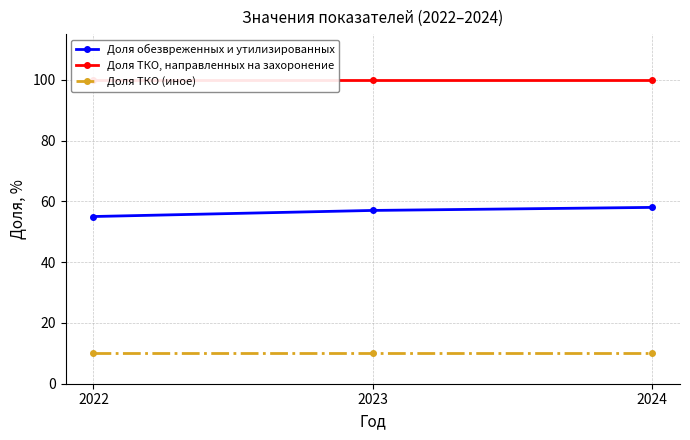

Does the chart have visible grid lines?

Yes